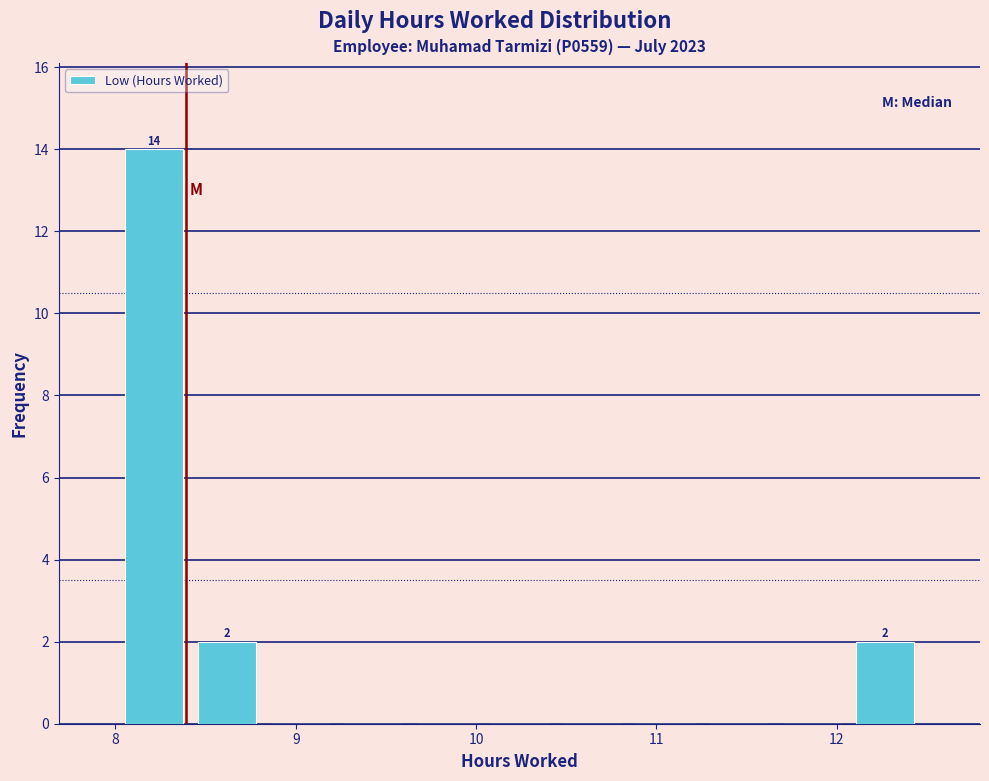

Which range on the x-axis has the tallest bar?

8.0 to 8.4